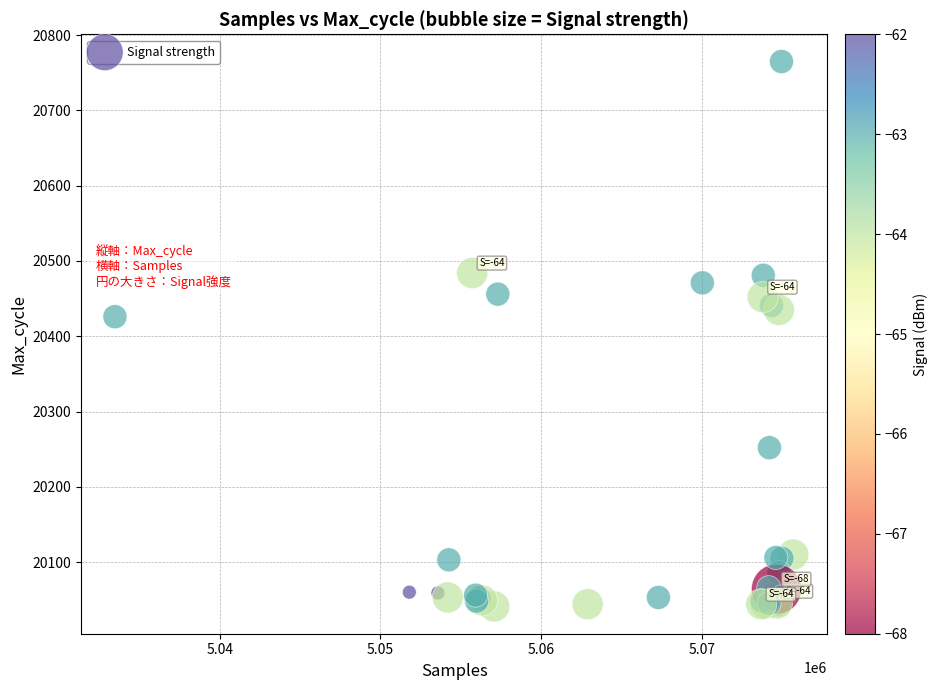

What Y value in the scatter plot is closest to 20403?

20426